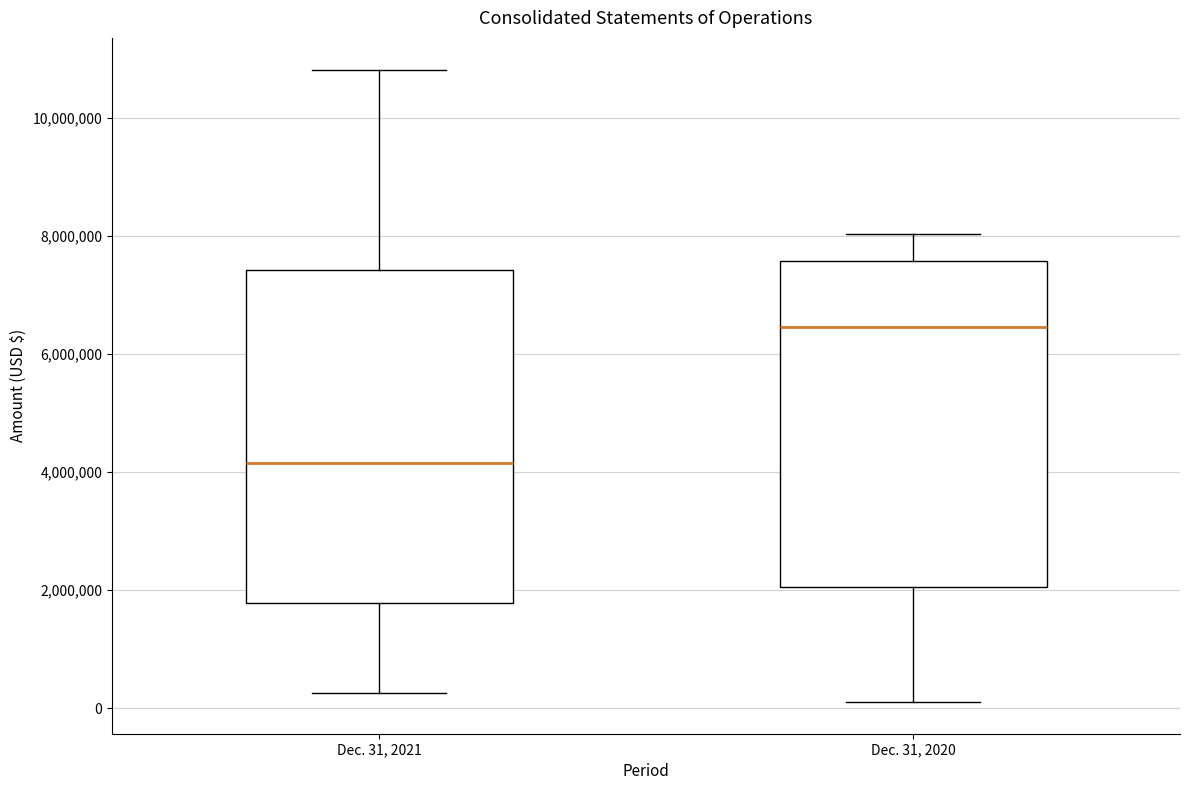

Where does the lower whisker of the box for Dec. 31, 2020 end on the y-axis? The values are not printed on the chart, so give them approximately, as read against the axis.

200000